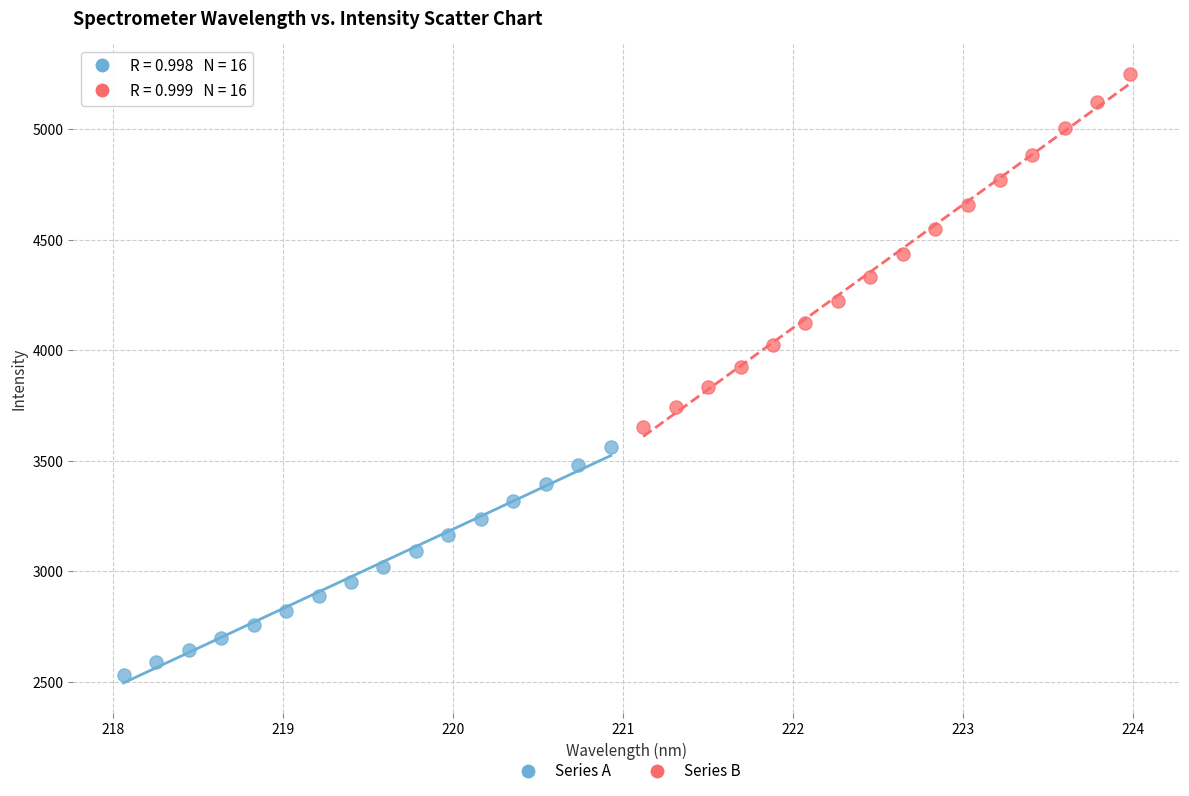

Which series has the largest Y range (max minus min)?

Series B